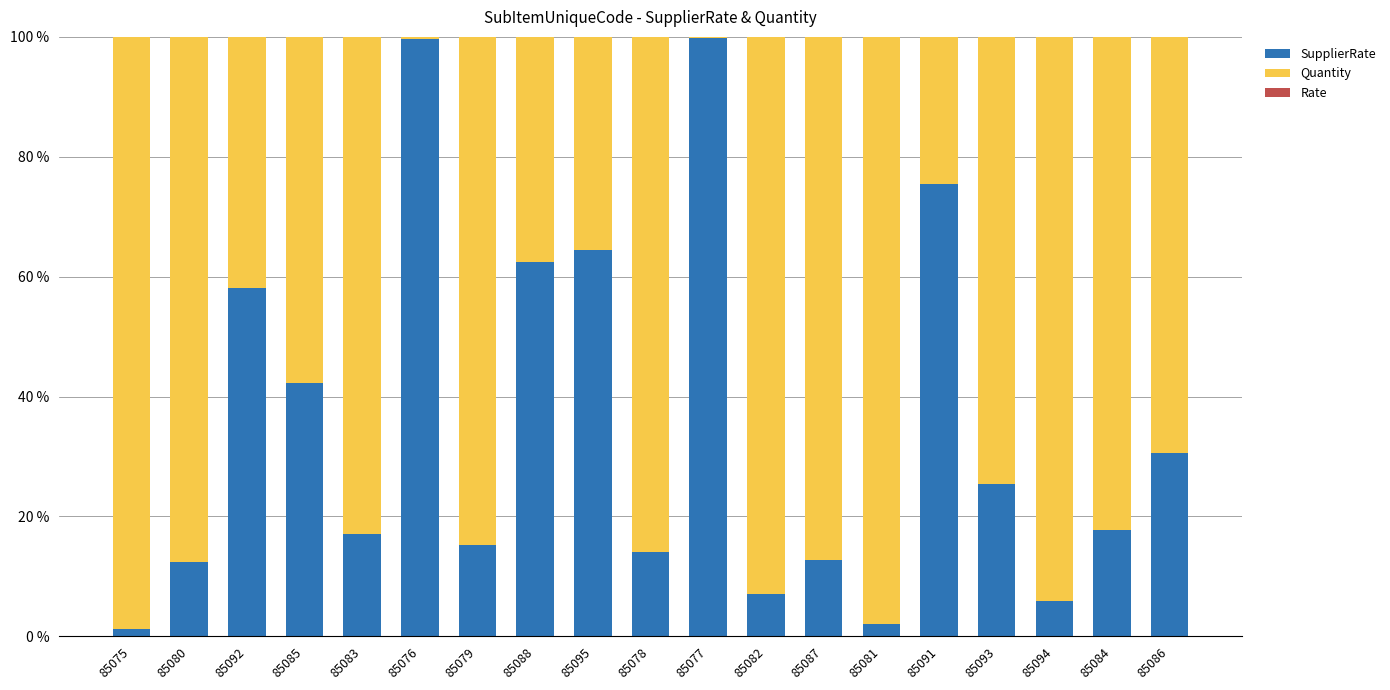

What is the sum of all SupplierRate values?

663.8